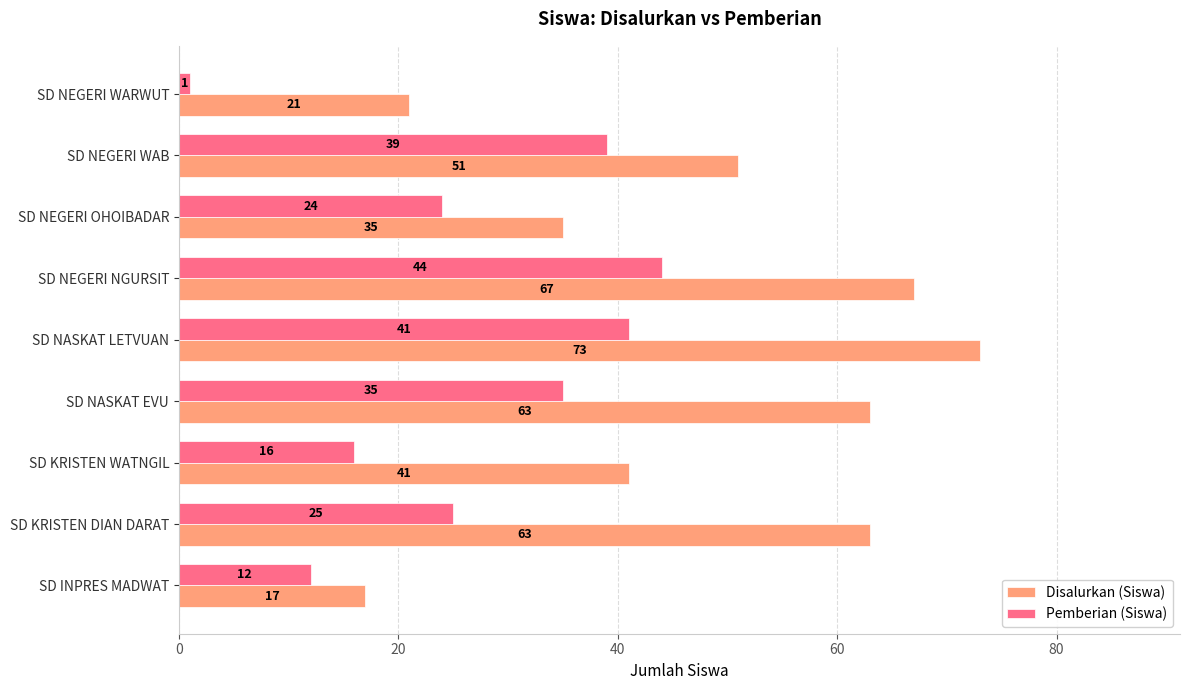

What is the sum of all Pemberian (Siswa) values?

237